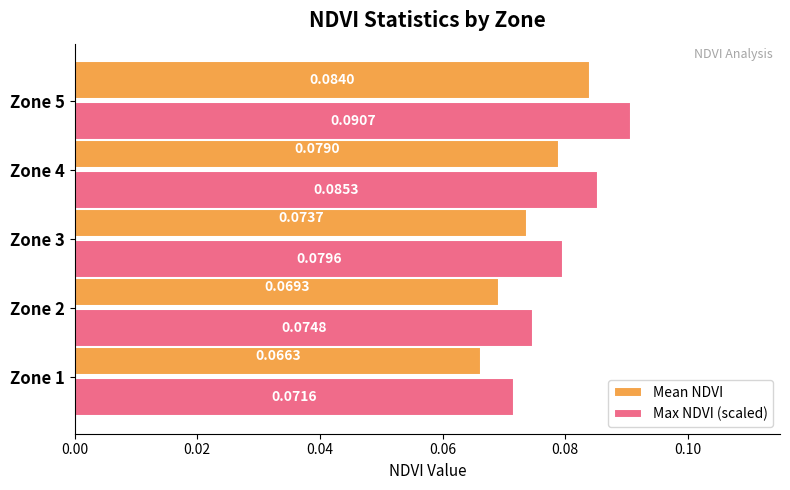

Rank the series by their average value, from lowest to highest.

Mean NDVI, Max NDVI (scaled)